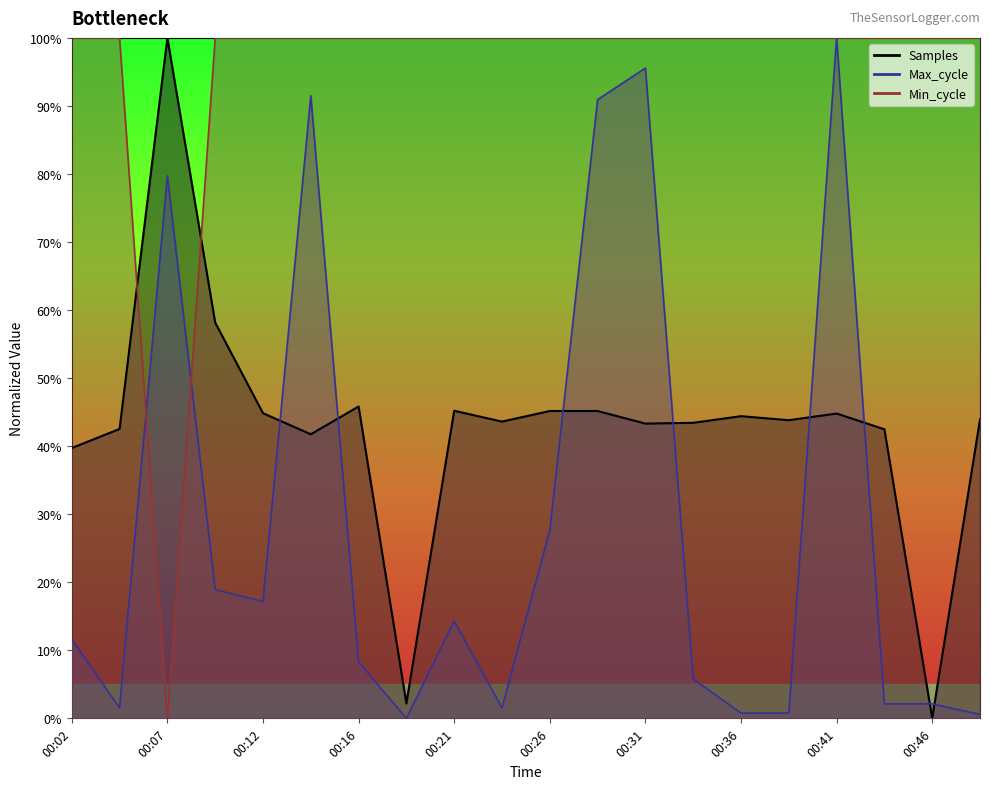

How many lines are shown in the chart?

3